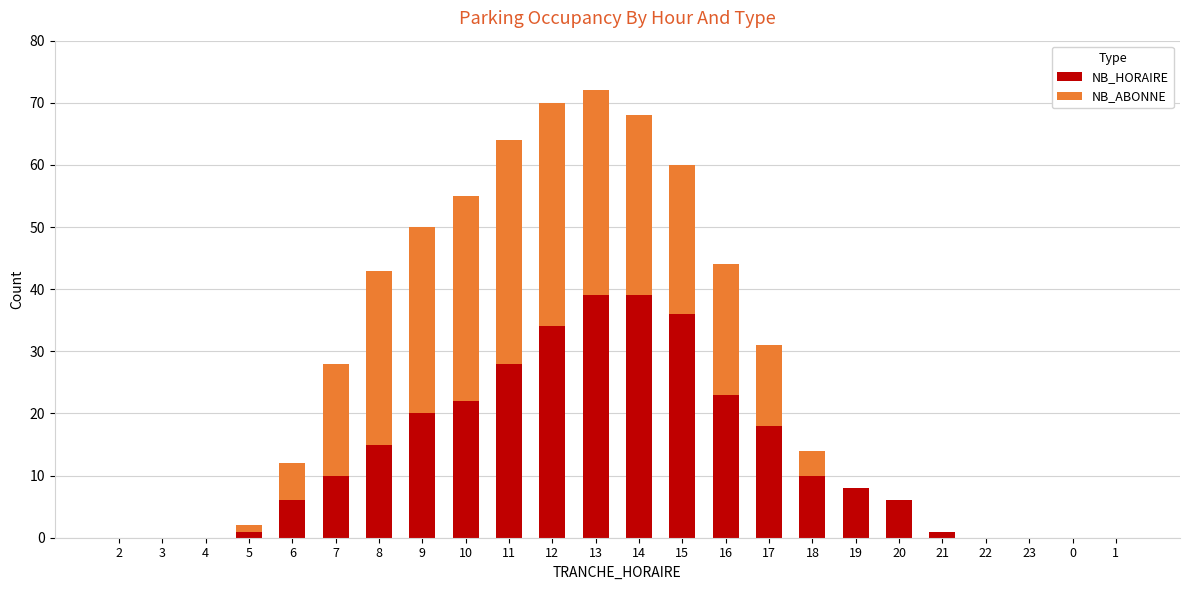

The NB_HORAIRE series shows 10 at 16. True or false?

False